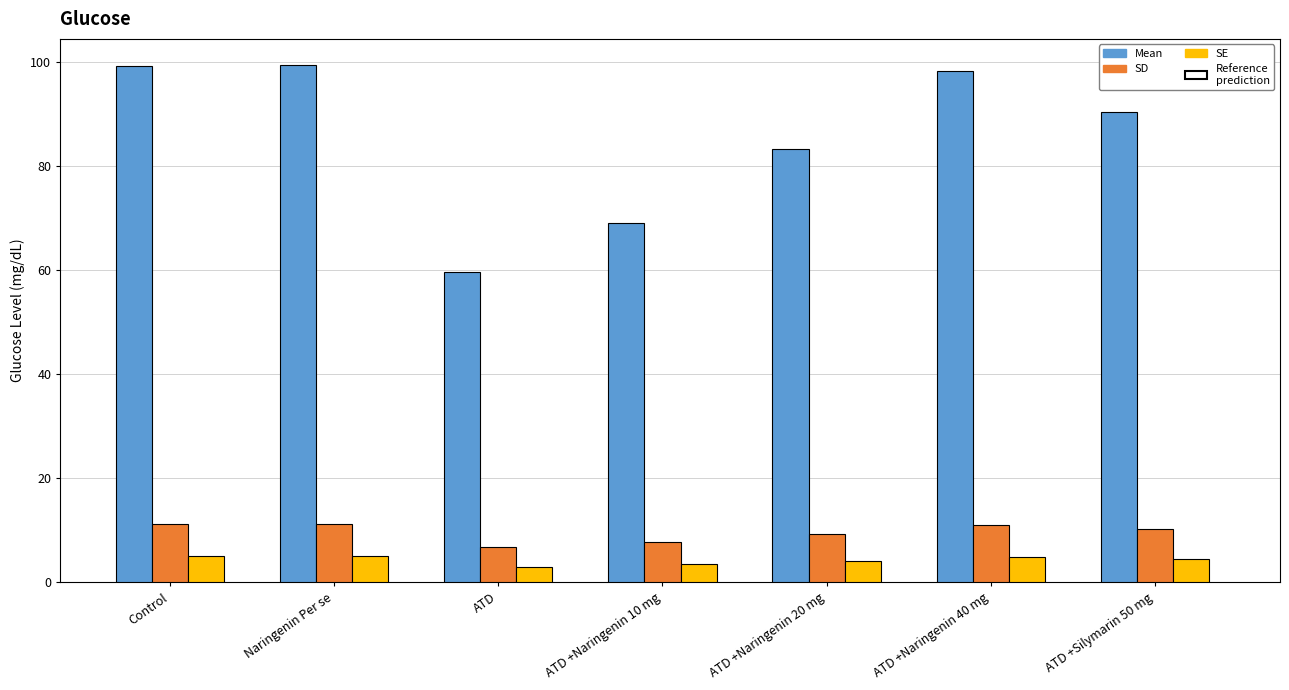

At Control, list the series in order from largest to smallest.

Mean, SD, SE